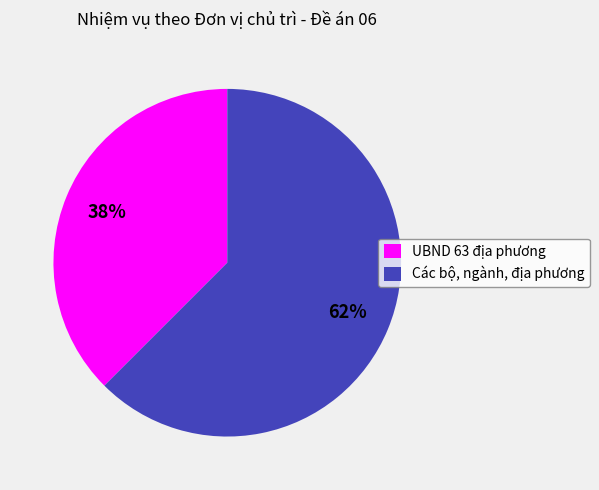

Which slice is the smallest?

UBND 63 địa phương